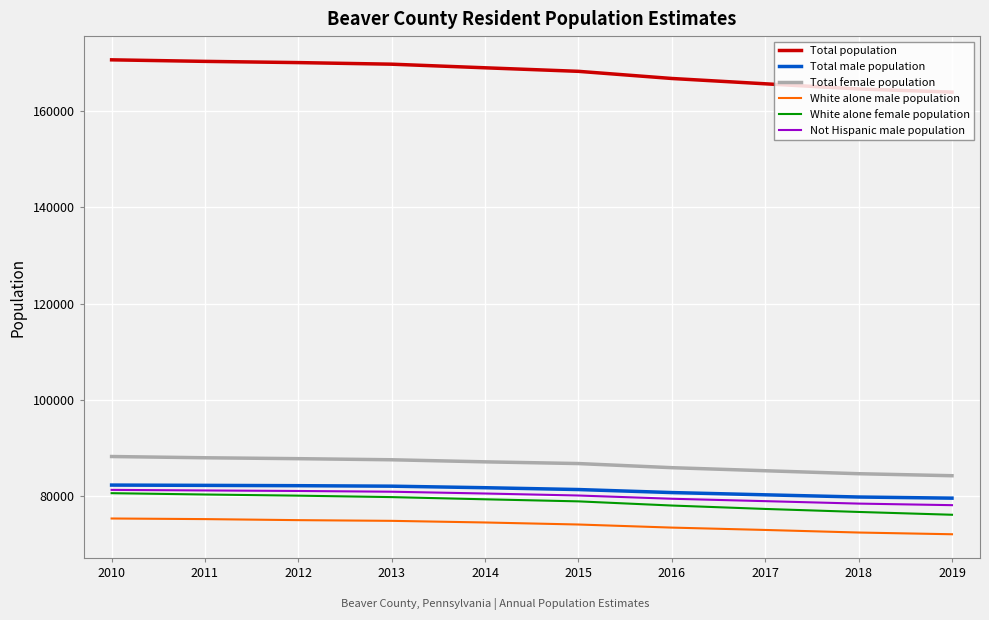

True or false: Total population and Total male population cross at least once.

False